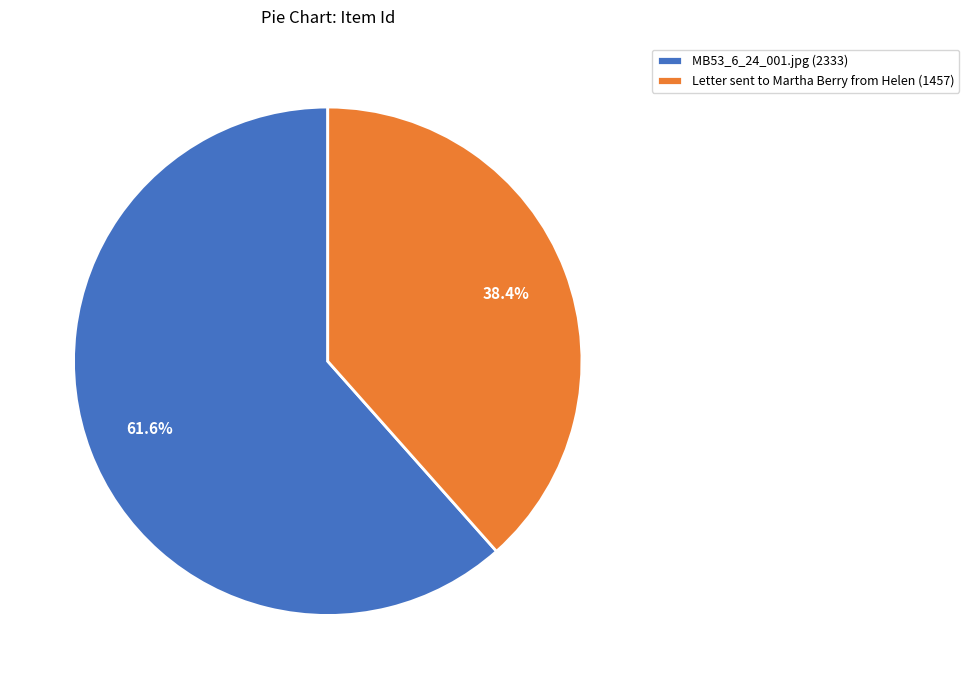

How many slices are in this pie chart?

2